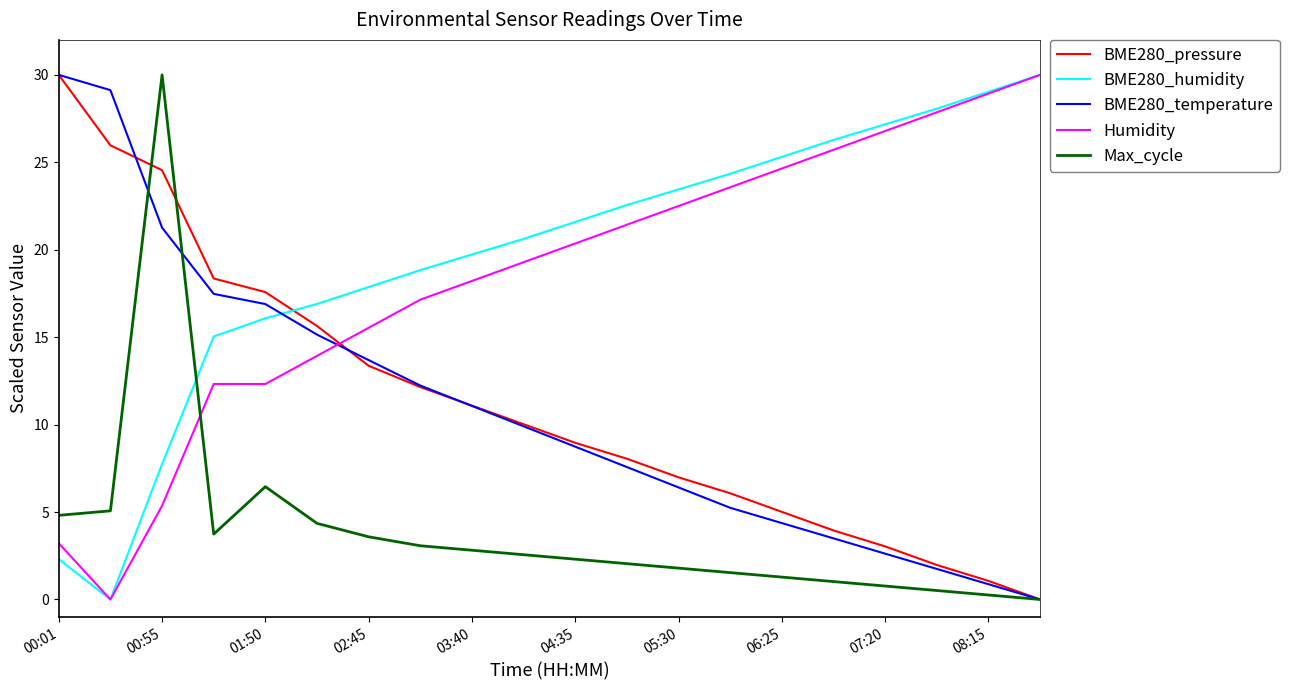

Which series ends up on top after the final intersection of Max_cycle and Humidity?

Humidity